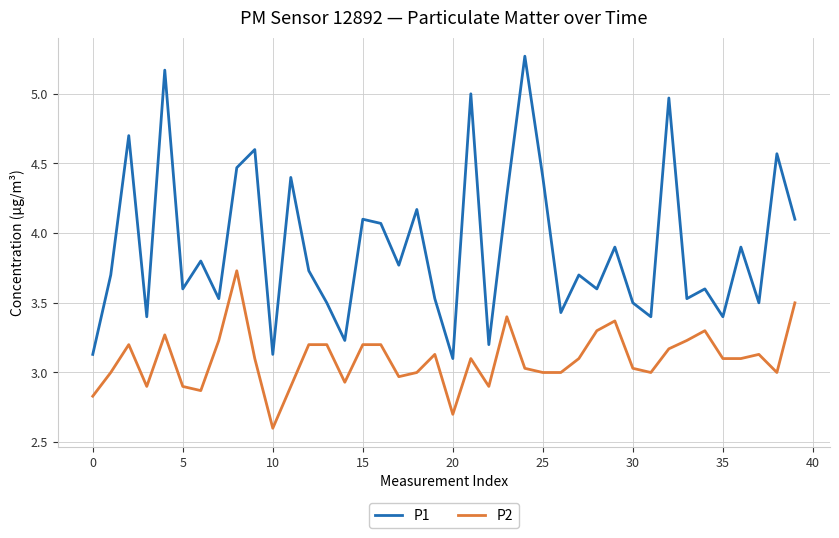

Rank the series by their maximum value, from highest to lowest.

P1, P2